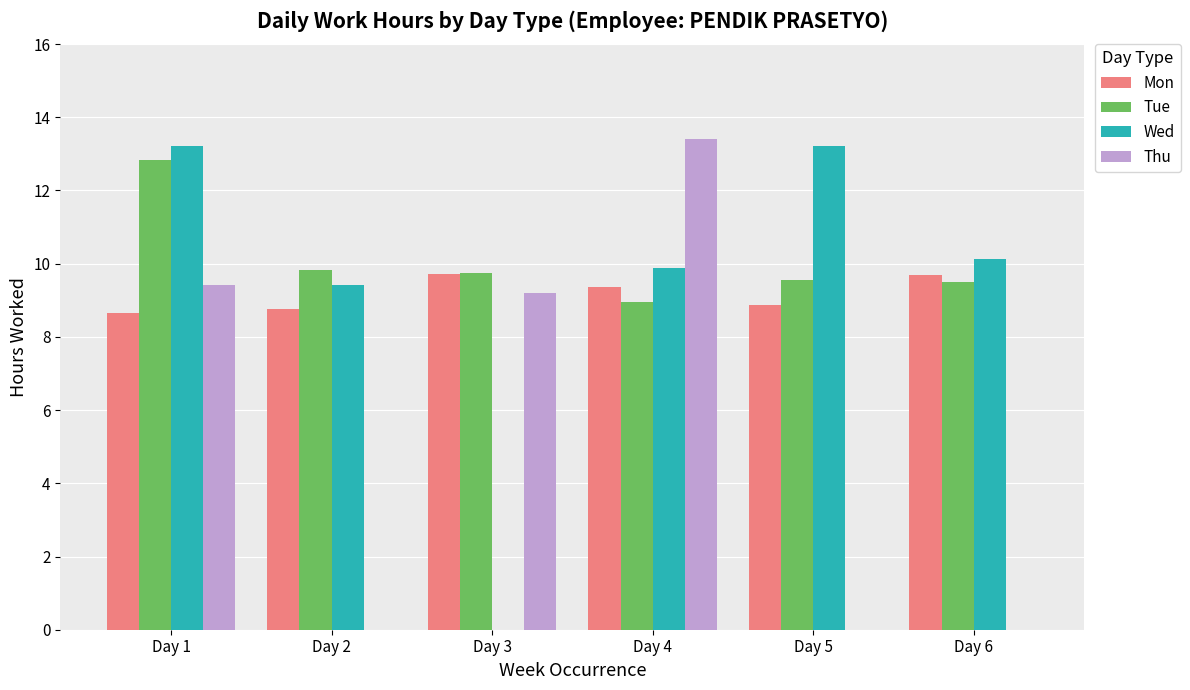

Is it true that Wed equals 20.2 at Day 5?

False